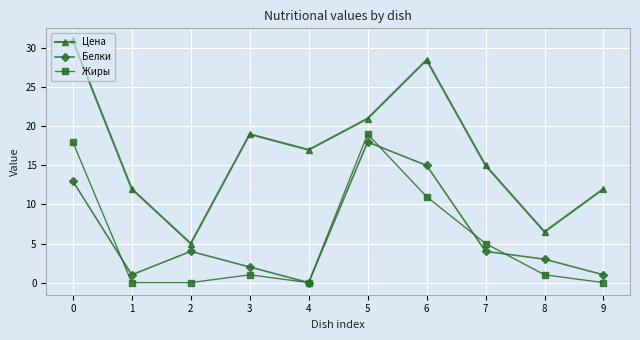

What is the difference between the second highest and second lowest values in the Жиры series?

18.0